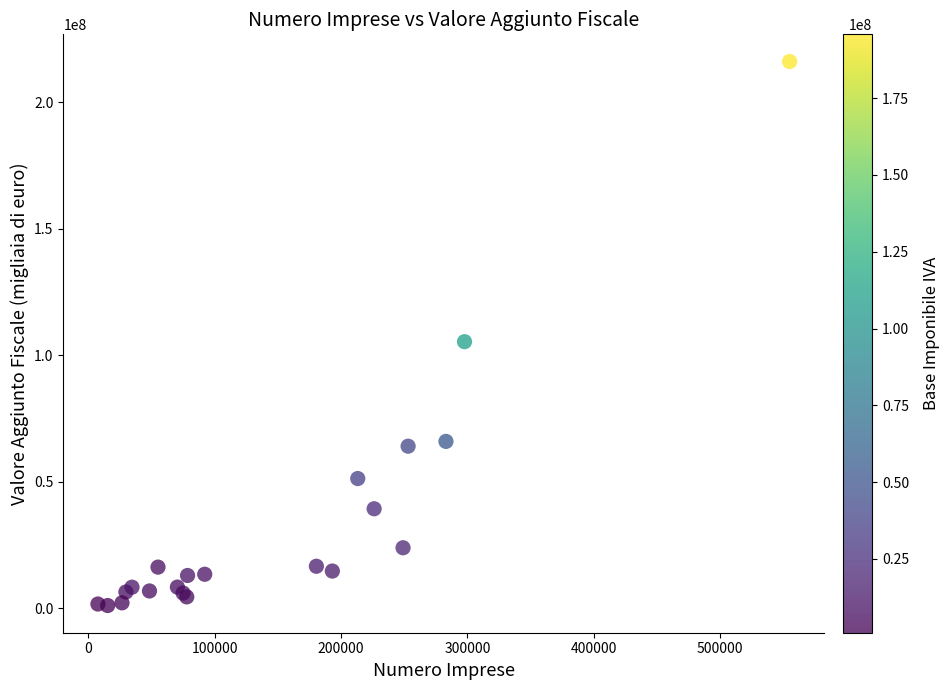

What Y value in the scatter plot is closest to 108626830?

105405664